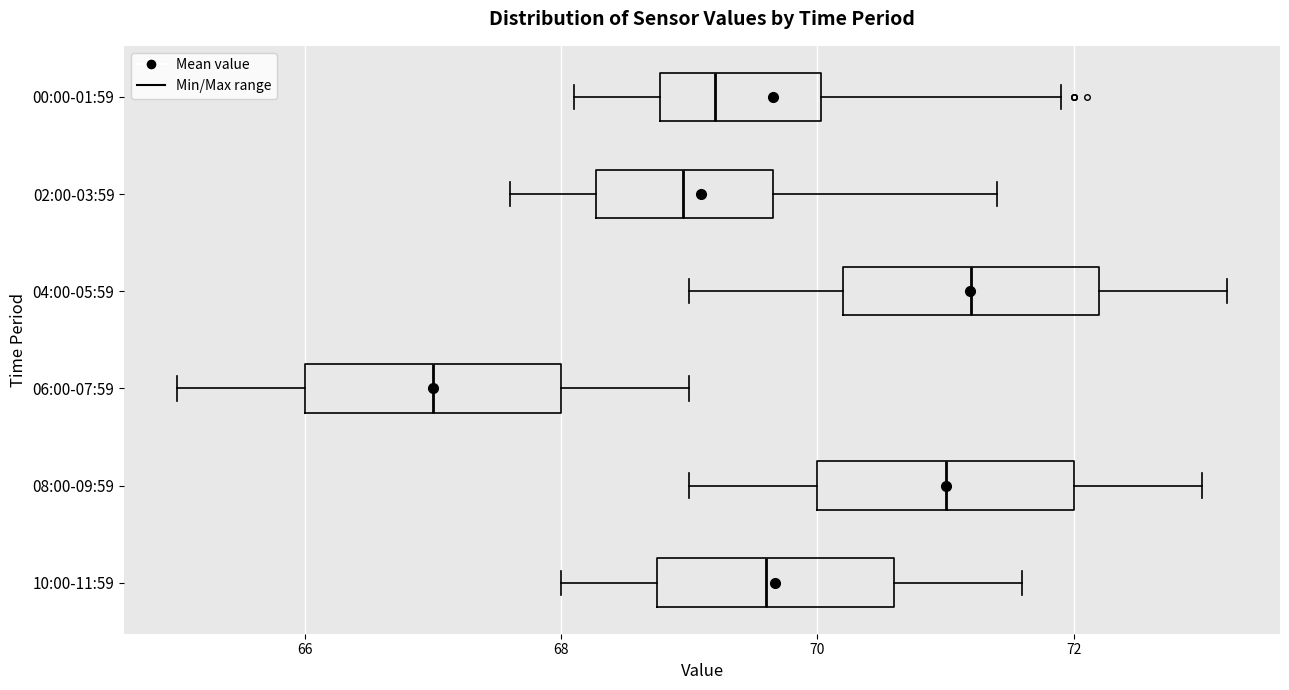

Reading bottom to top, transcribe this box plot: for each box, give where its median line is, the range the box spans, and where its two whiskers end, as read against the x-axis. The values are not printed on the chart, so give them approximately, as read against the axis.

10:00-11:59: median 69.6, box 68.8 to 70.6, whiskers 68.0 to 71.6
08:00-09:59: median 71.0, box 70.0 to 72.0, whiskers 69.0 to 73.0
06:00-07:59: median 67.0, box 66.0 to 68.0, whiskers 65.0 to 69.0
04:00-05:59: median 71.2, box 70.2 to 72.2, whiskers 69.0 to 73.2
02:00-03:59: median 69.0, box 68.2 to 69.6, whiskers 67.6 to 71.4
00:00-01:59: median 69.2, box 68.8 to 70.0, whiskers 68.2 to 72.0